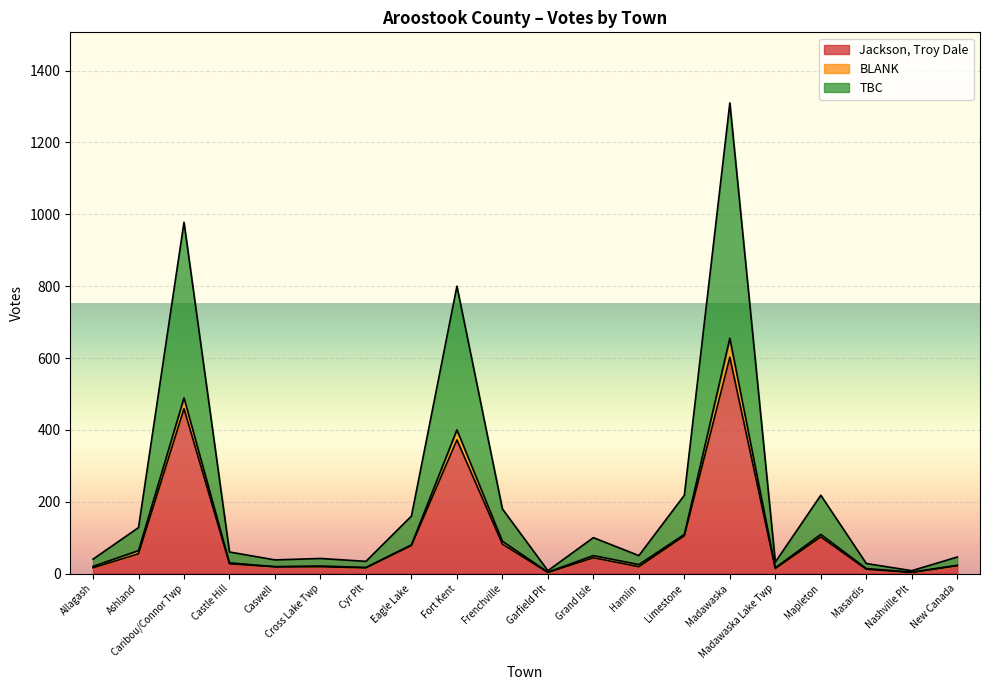

At which category is the sum across all series the highest?

Madawaska